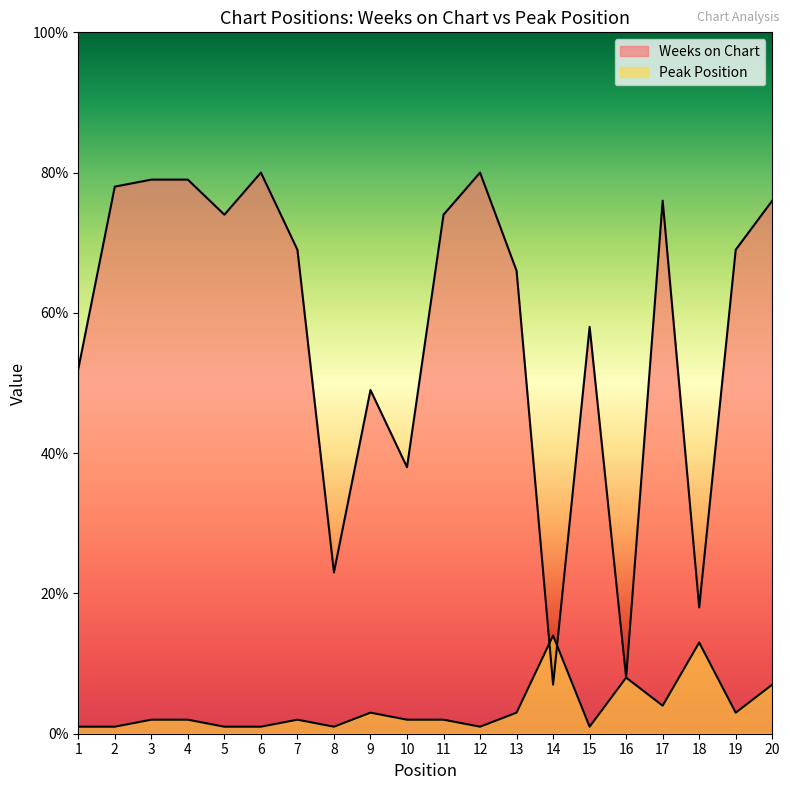

What is the difference between the Weeks on Chart values at 2 and 18?

60